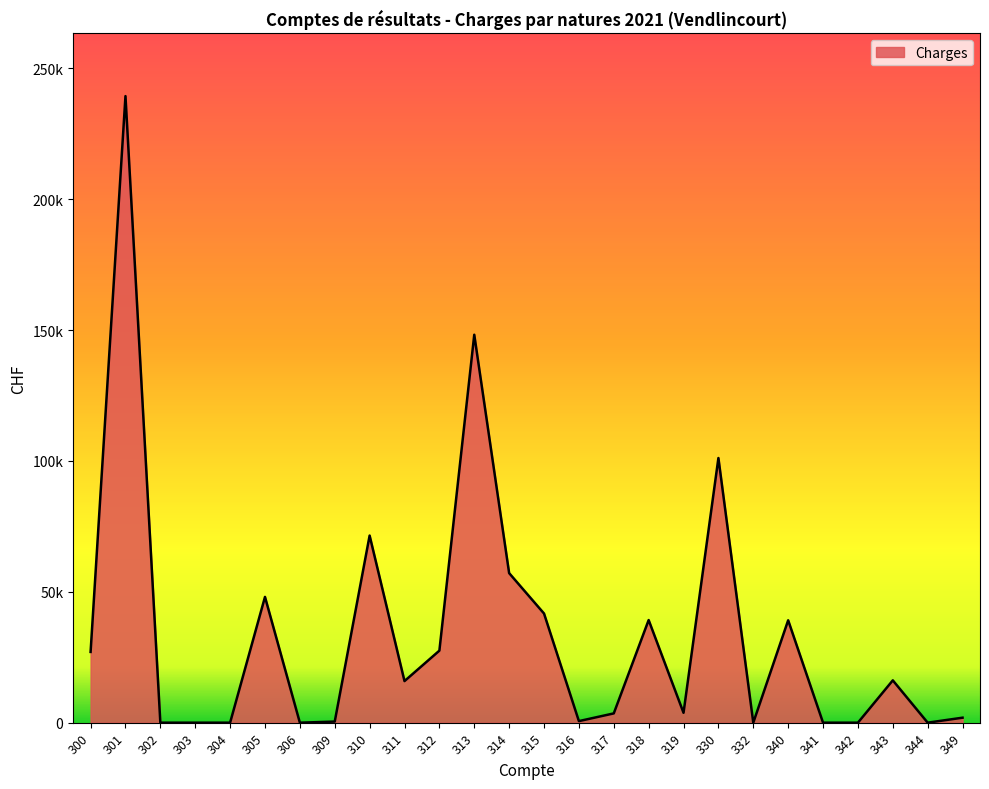

Does the chart have visible grid lines?

No